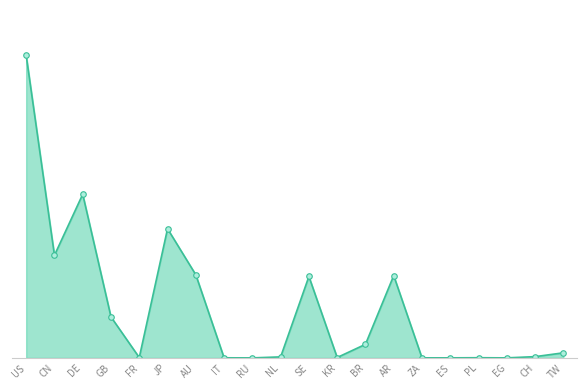

True or false: the data has more than 1 interior local peaks.

True